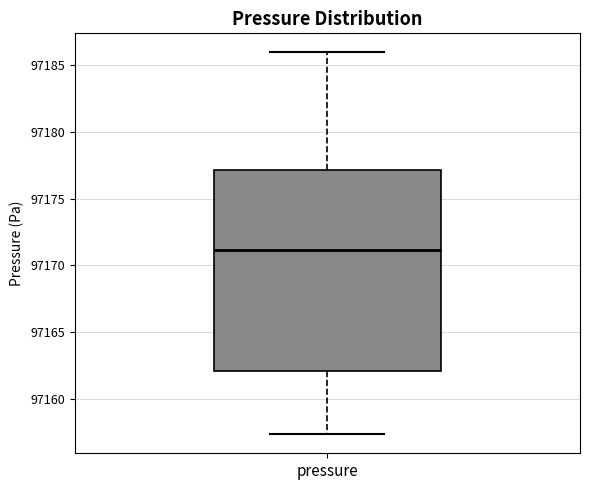

Read this box plot against the y-axis: the position of the median line, the range covered by the box, and the ends of both whiskers. The values are not printed on the chart, so give them approximately, as read against the axis.

median 97171.0, box 97162.0 to 97177.0, whiskers 97157.5 to 97186.0